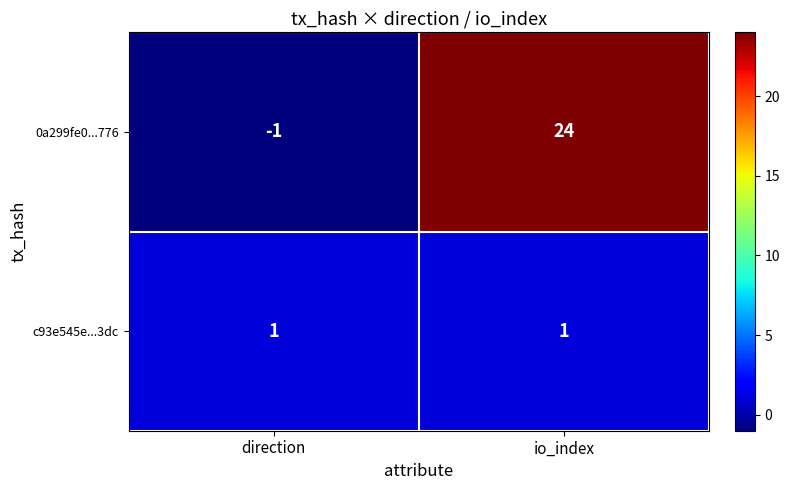

Rank the series at io_index from lowest to highest value.

c93e545e...3dc, 0a299fe0...776